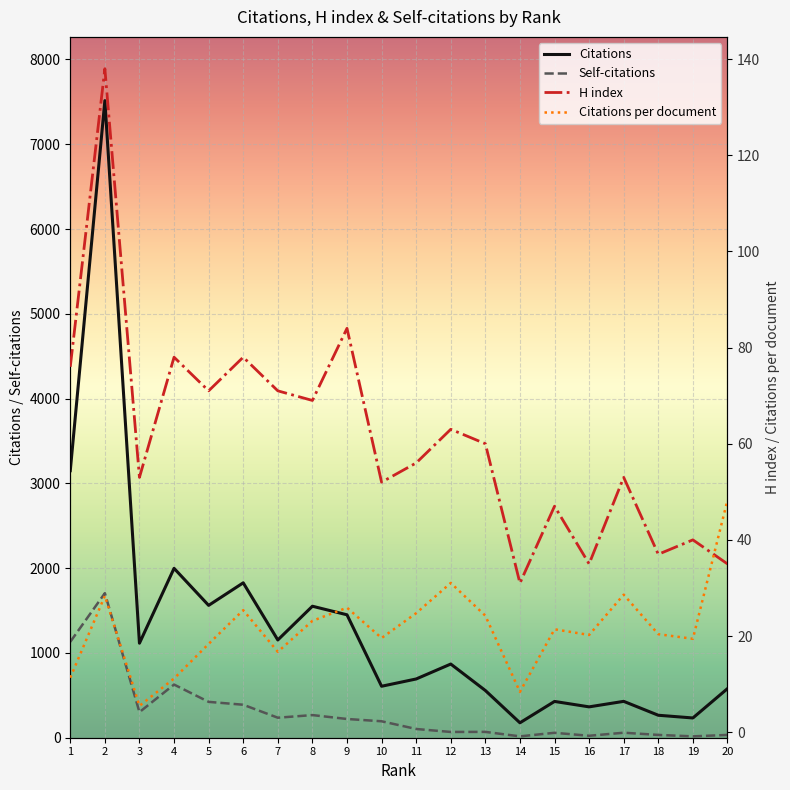

True or false: Citations and Citations per document intersect in this chart.

False